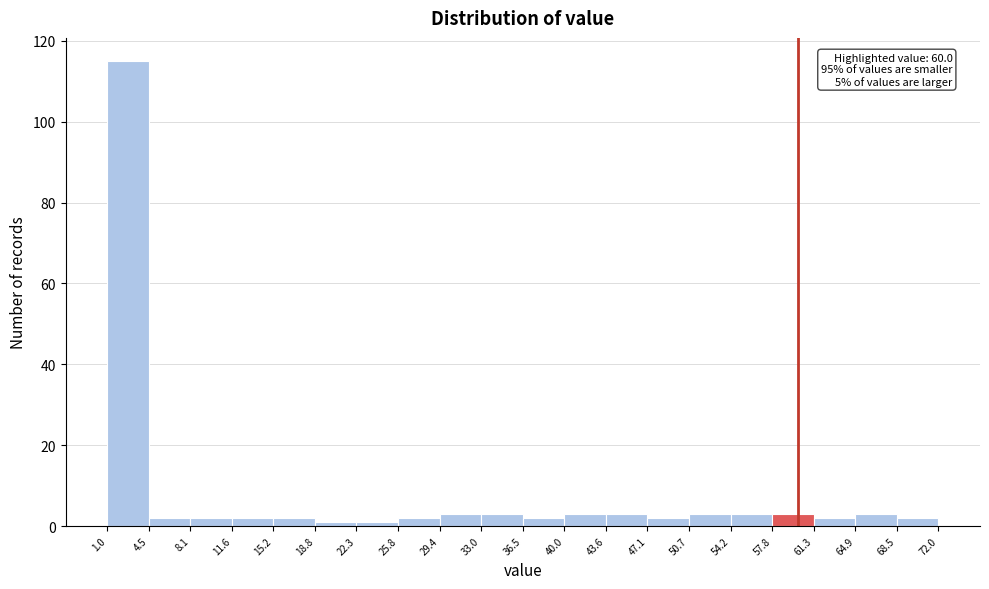

Which range on the x-axis has the tallest bar?

1.0 to 4.5